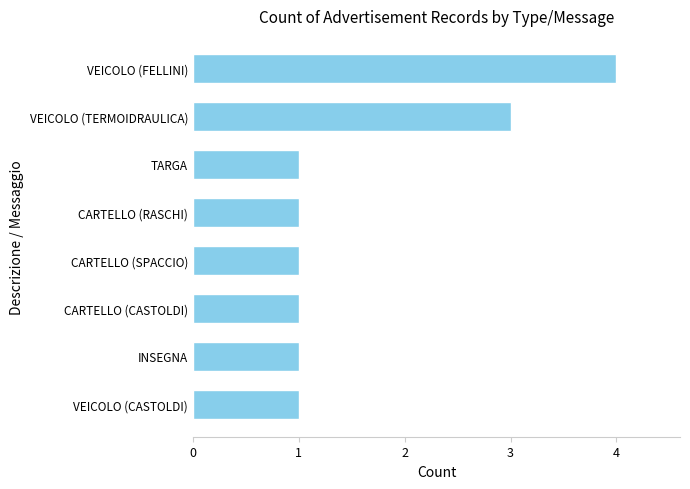

Which category has the highest value across all series?

VEICOLO (FELLINI)